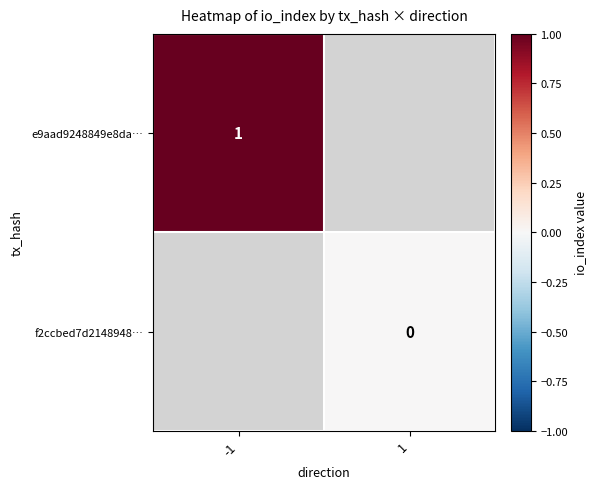

What is the maximum value shown in the chart?

1.0